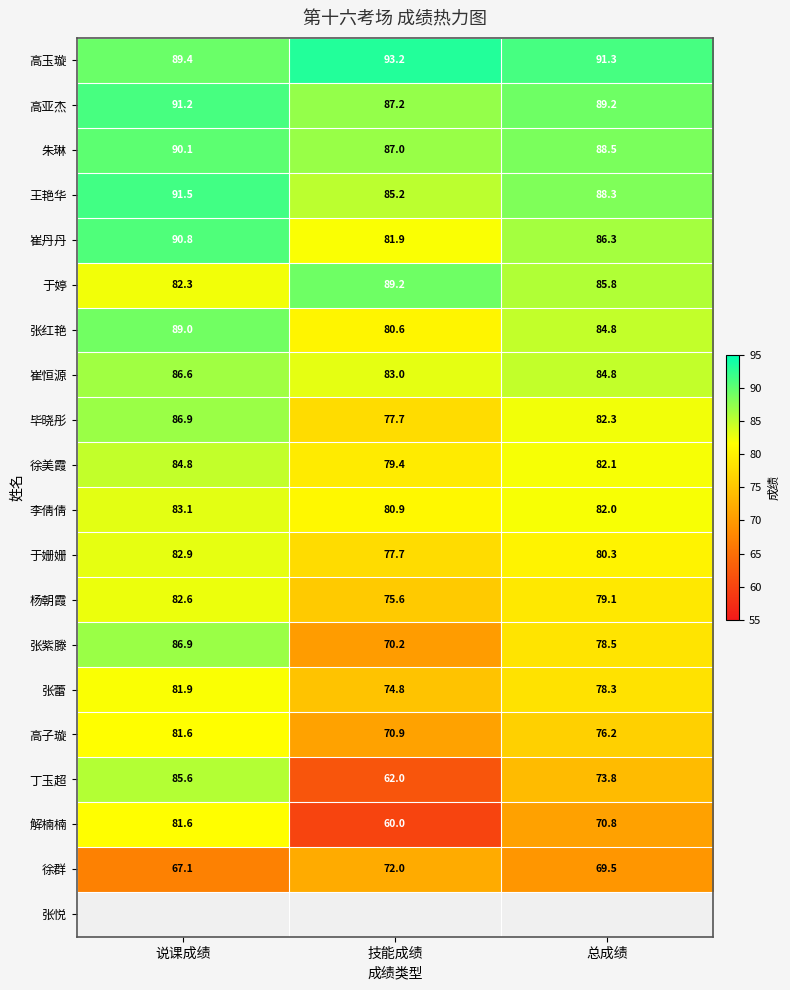

At how many categories does at least one series exceed 77?

3